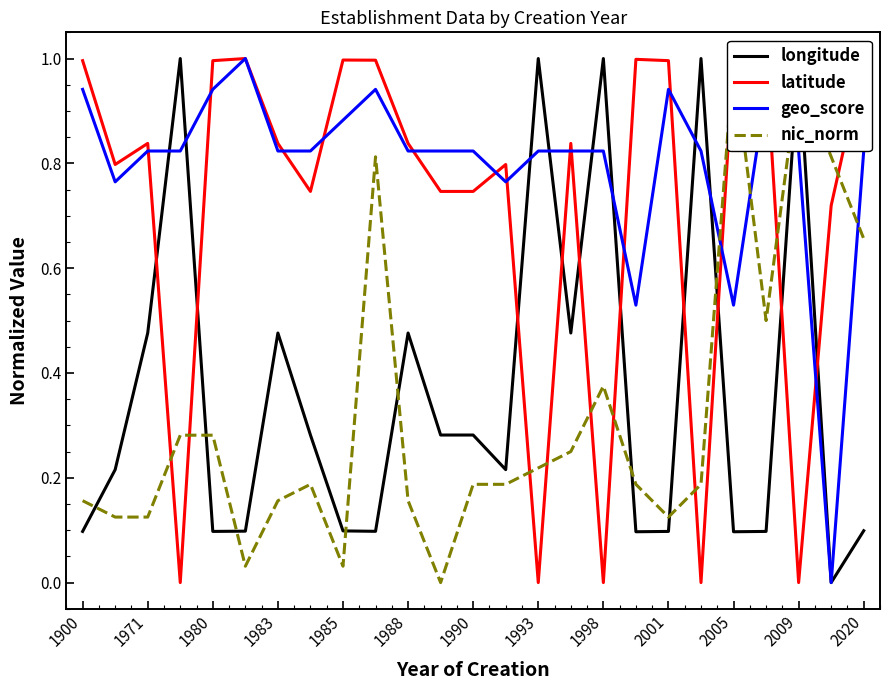

The value of geo_score at 1998 is 0.3. True or false?

False